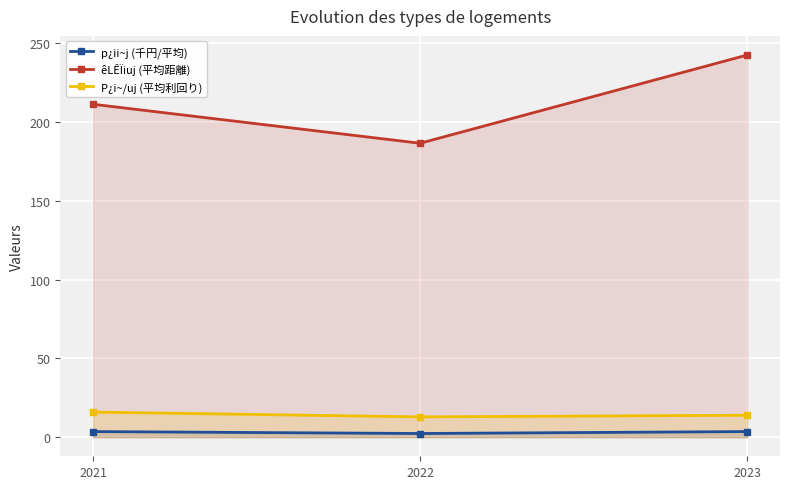

How many values in the êLÊÏiuj (平均距離) series are below 211?

1